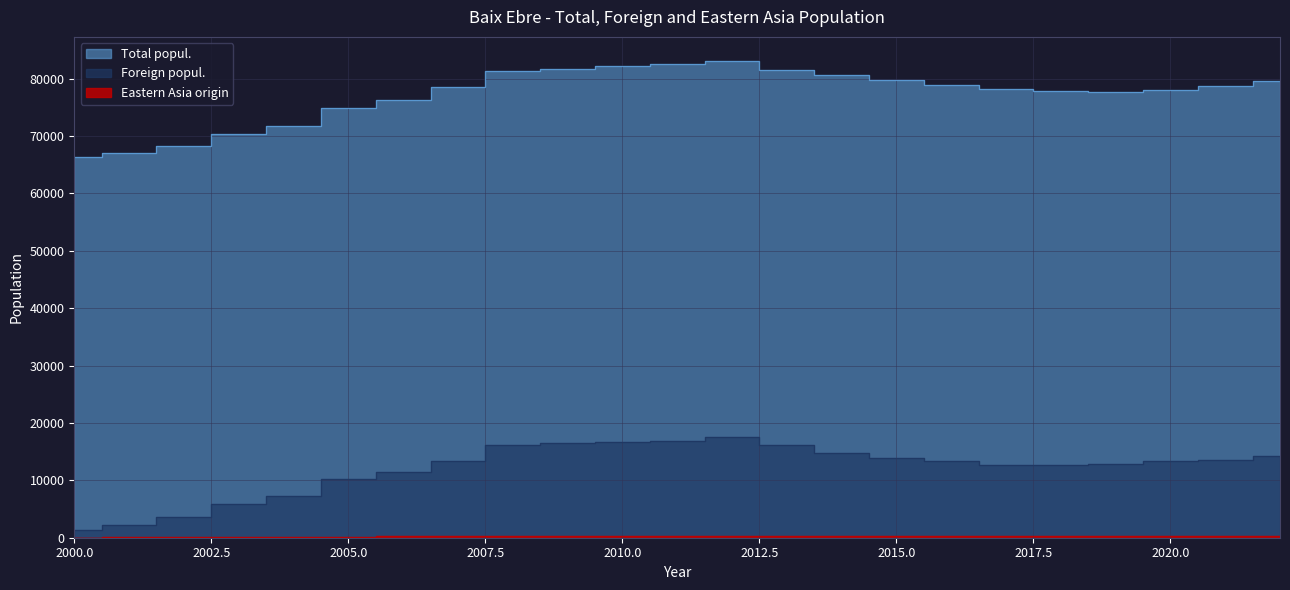

True or false: Eastern Asia origin has a value of 467 at 2021.

False